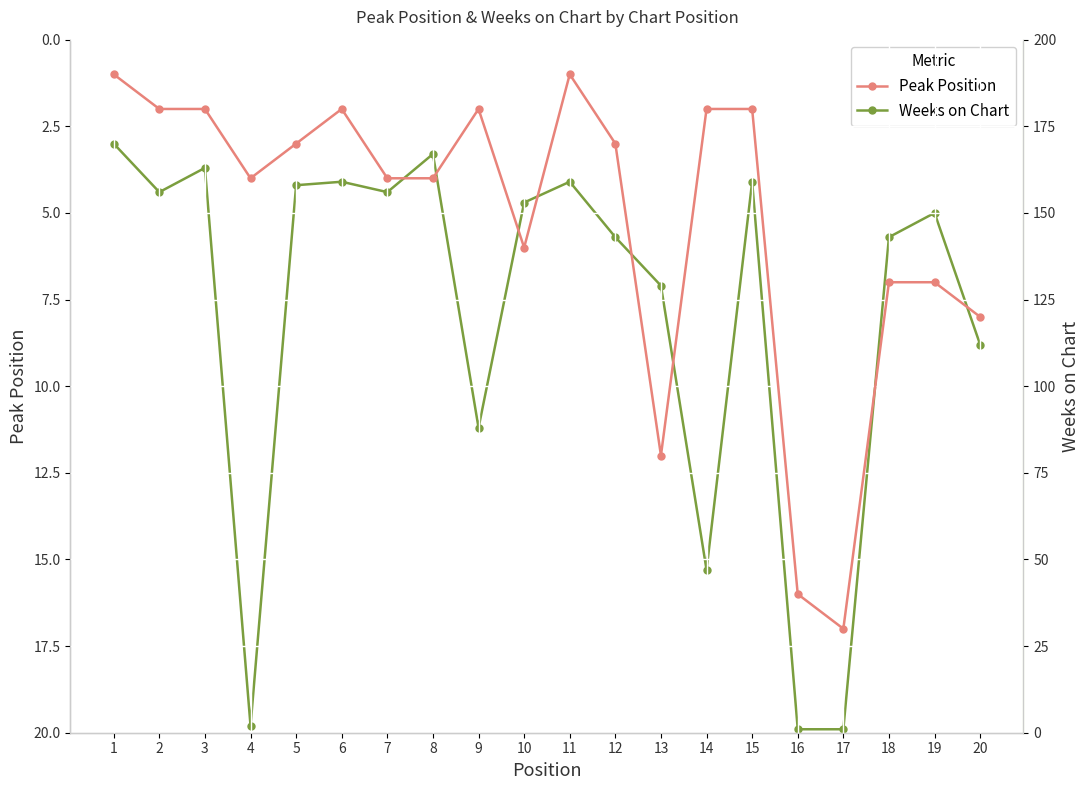

What is the sum of the Peak Position values at 11 and 14?

3